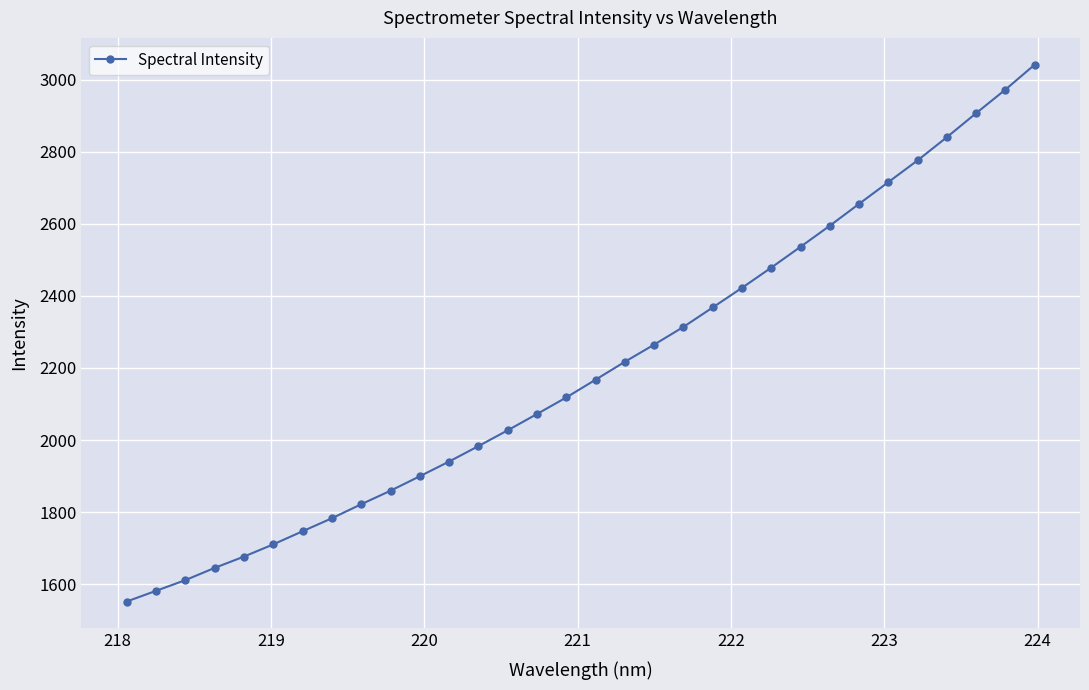

What is the greatest value displayed?

3041.3